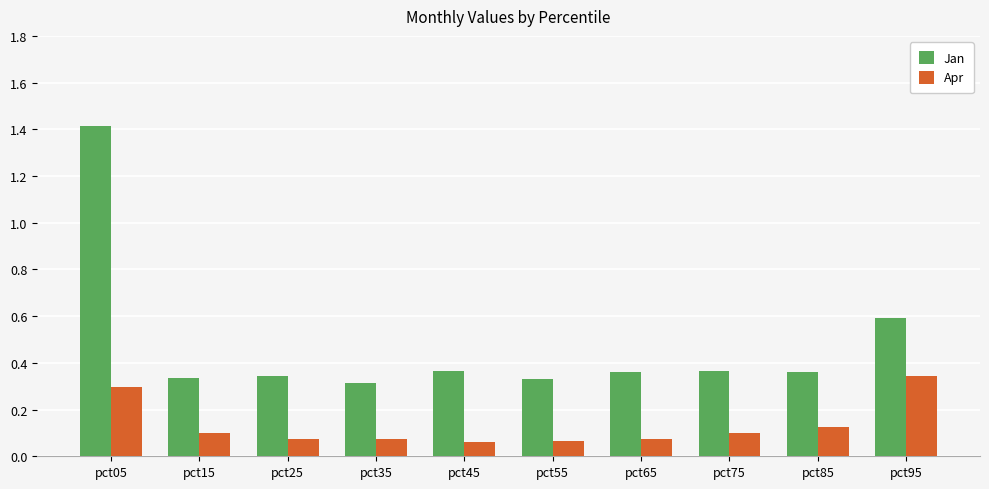

At which label does Apr reach its peak?

pct95